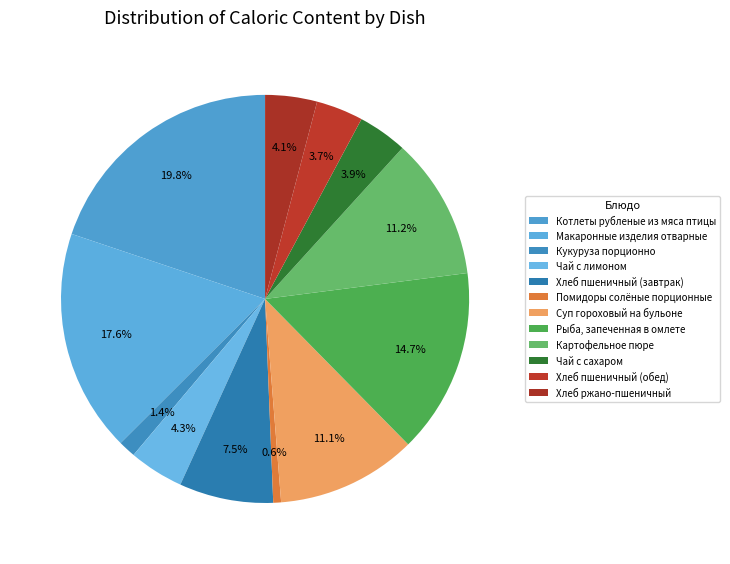

To the nearest percent, what is the combined percentage of Чай с сахаром and Котлеты рубленые из мяса птицы?

24%